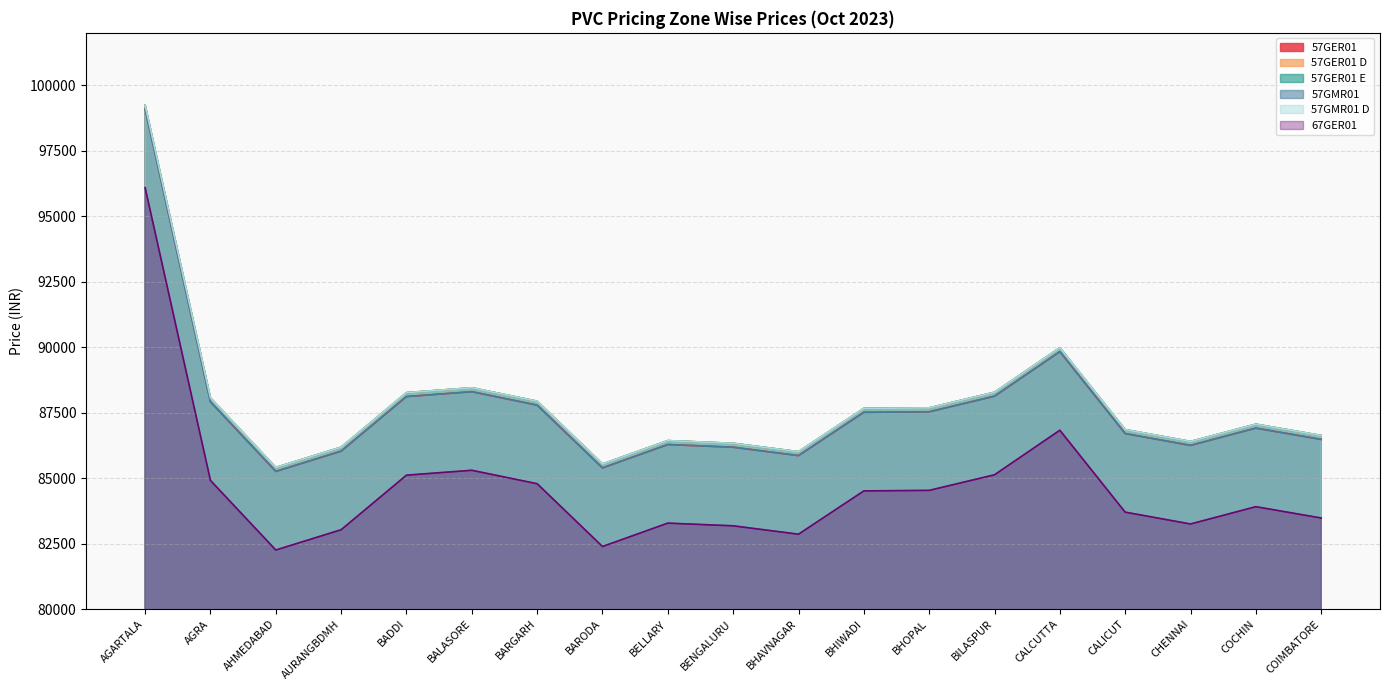

The value of 57GMR01 at BHIWADI is 19761. True or false?

False